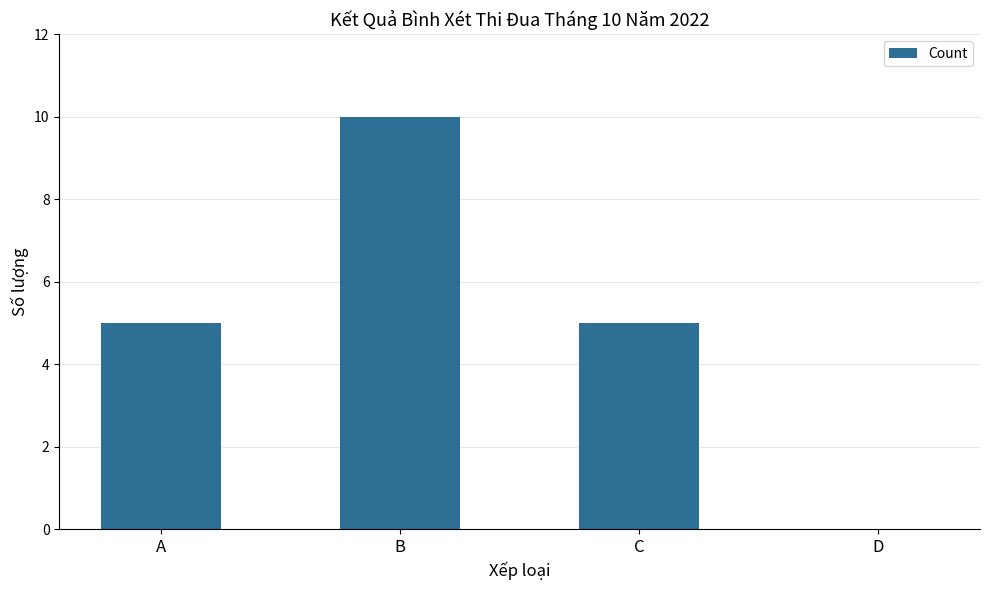

True or false: the data shows 5 at A.

True